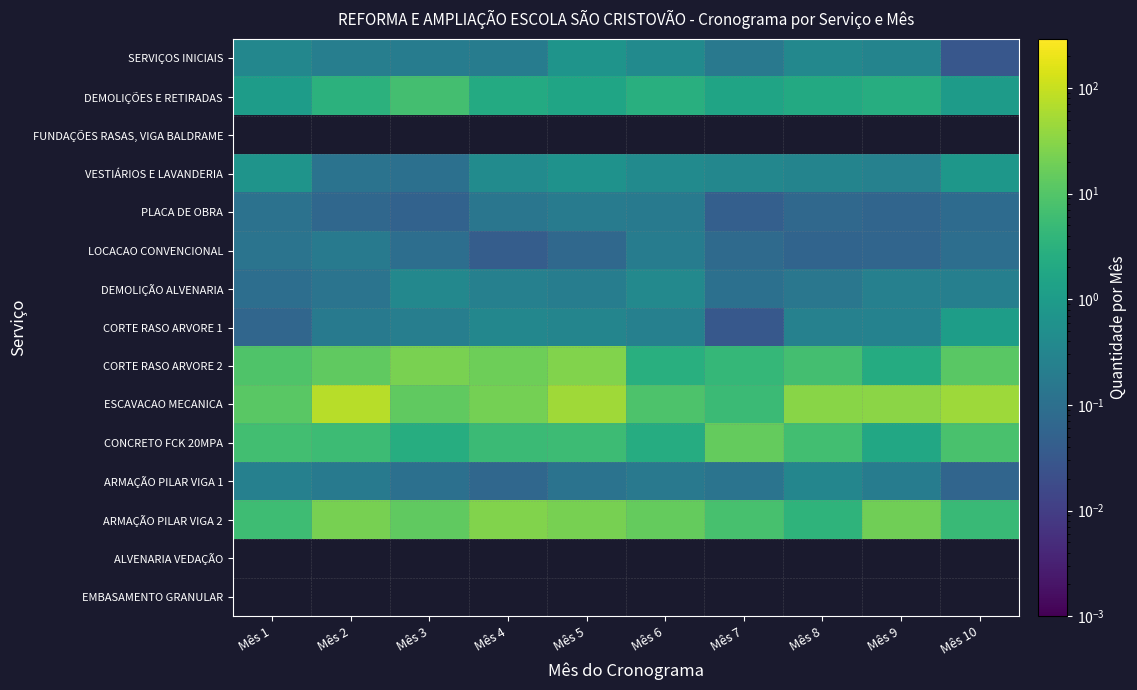

Is it true that CORTE RASO ARVORE 1 equals 0.1 at Mês 1?

True